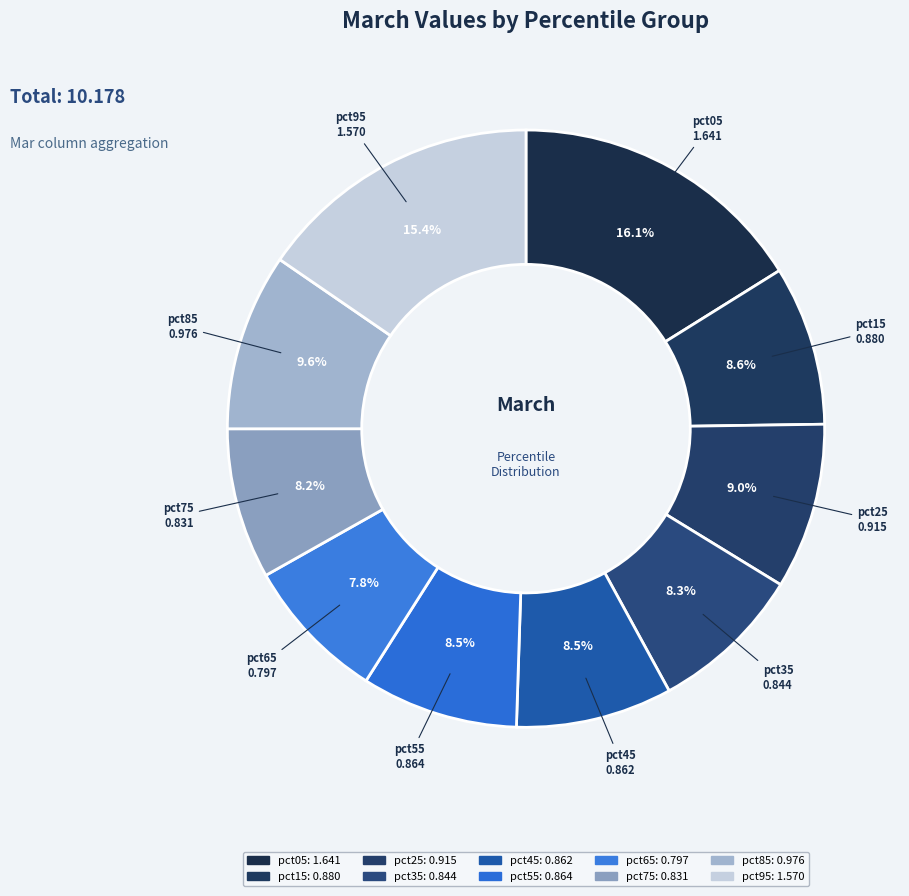

To the nearest percent, what is the difference between the largest and smallest slice percentages?

8%